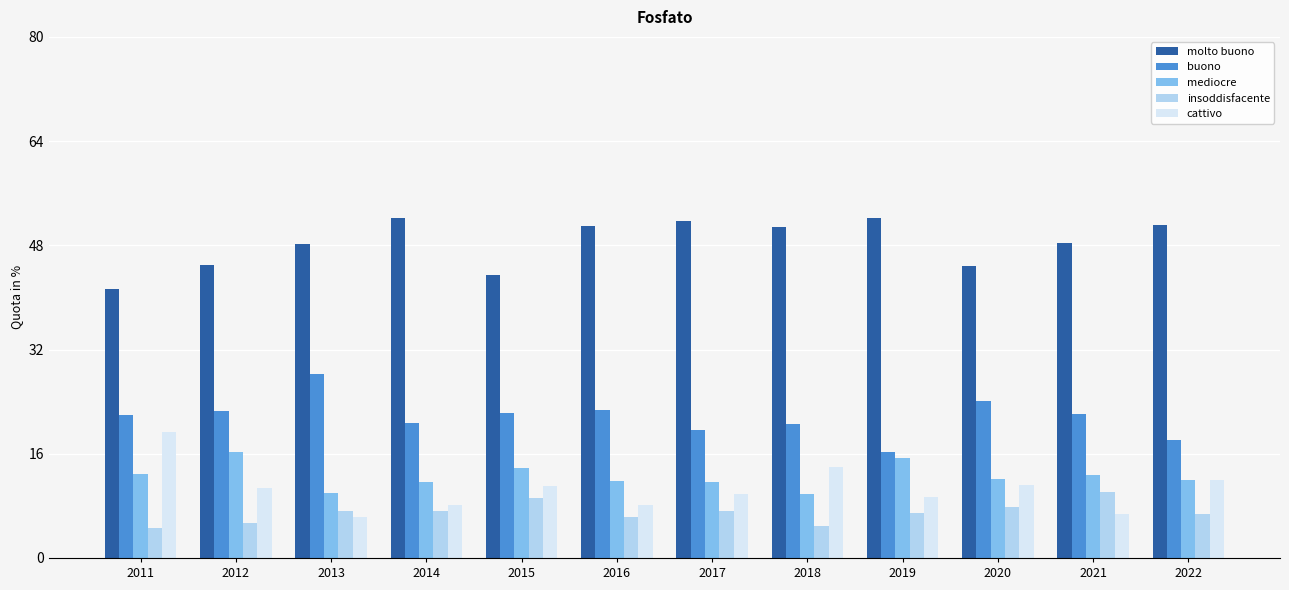

What is the value of the molto buono bar at the 1st from the left?

41.3